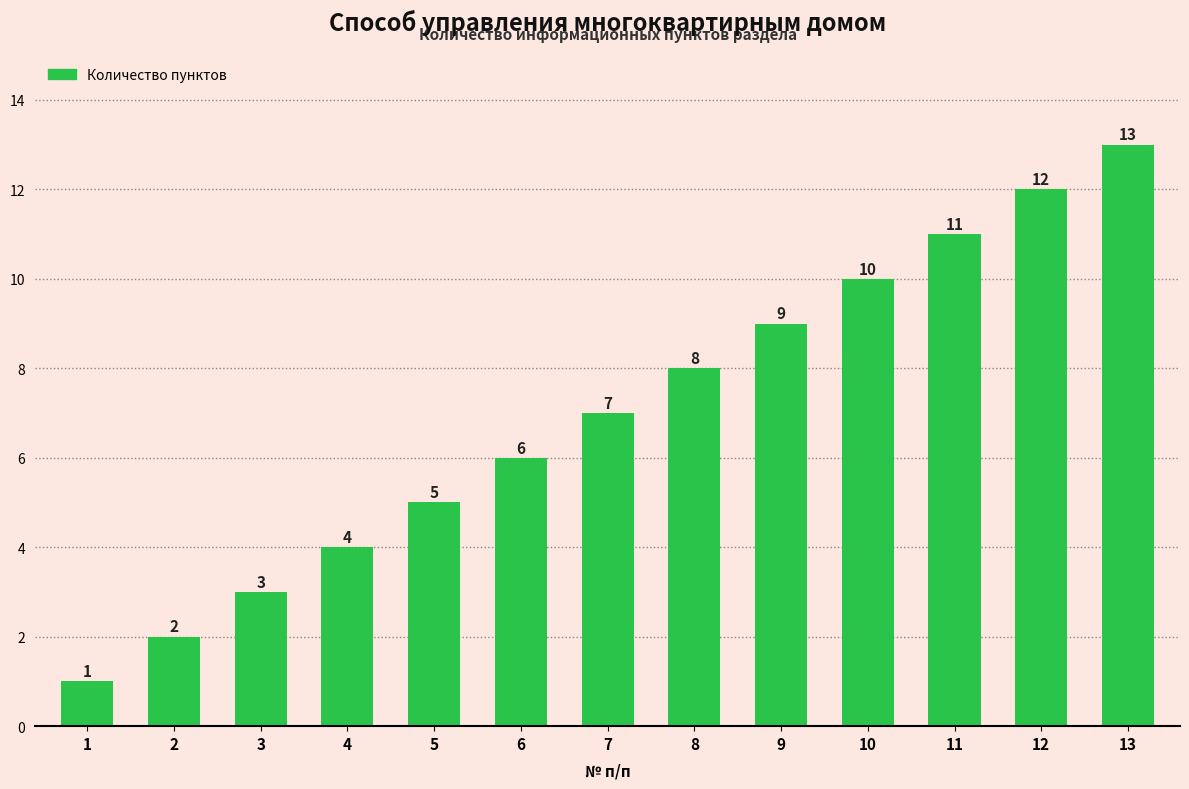

Rank the categories by value from lowest to highest.

1, 2, 3, 4, 5, 6, 7, 8, 9, 10, 11, 12, 13